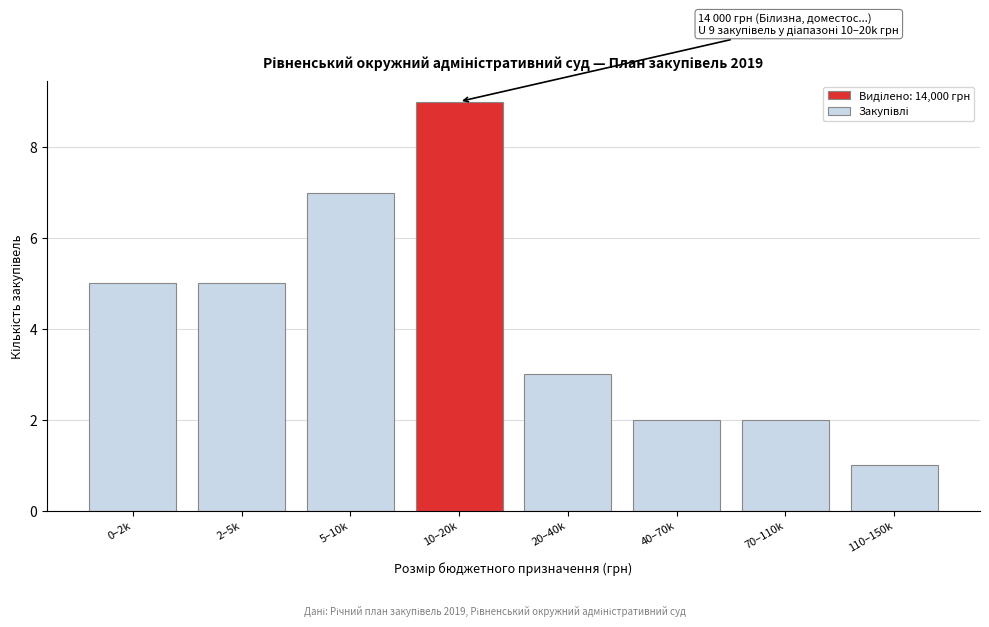

Reading left to right, extract all data points from this chart.

0–2k=5	2–5k=5	5–10k=7	10–20k=9	20–40k=3	40–70k=2	70–110k=2	110–150k=1